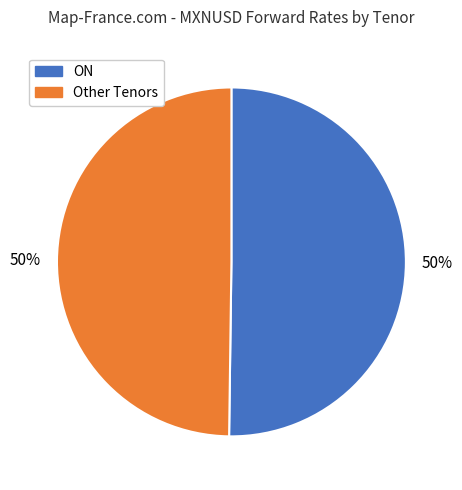

To the nearest percent, what is the average slice percentage?

50%